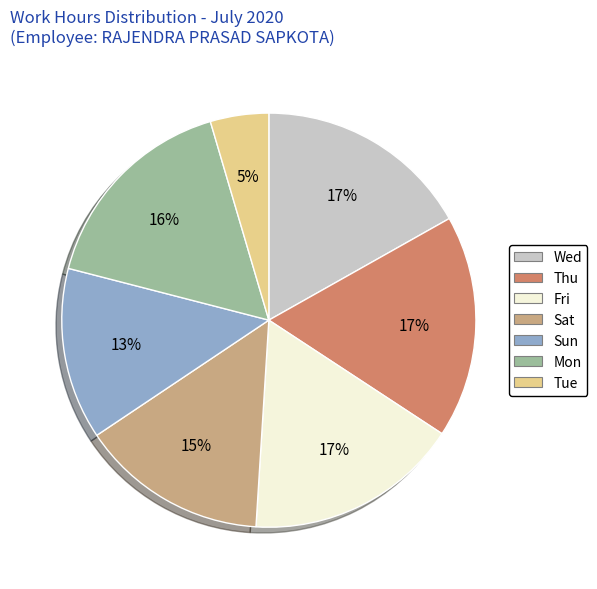

To the nearest percent, what is the average slice percentage?

14%